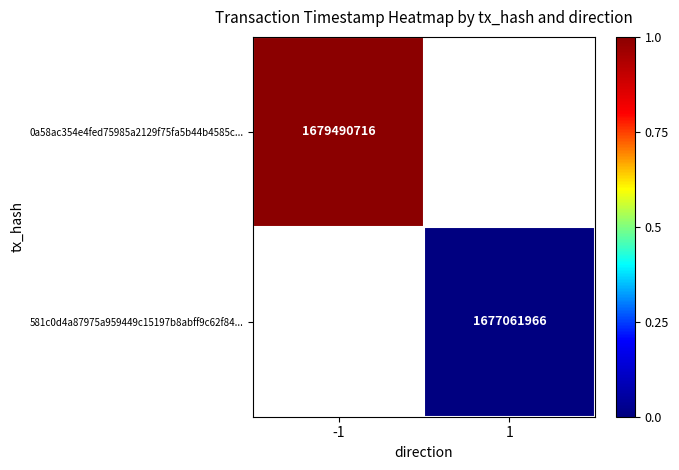

True or false: 0a58ac354e4fed75985a2129f75fa5b44b4585c... has a value of 1679490716 at -1.

True